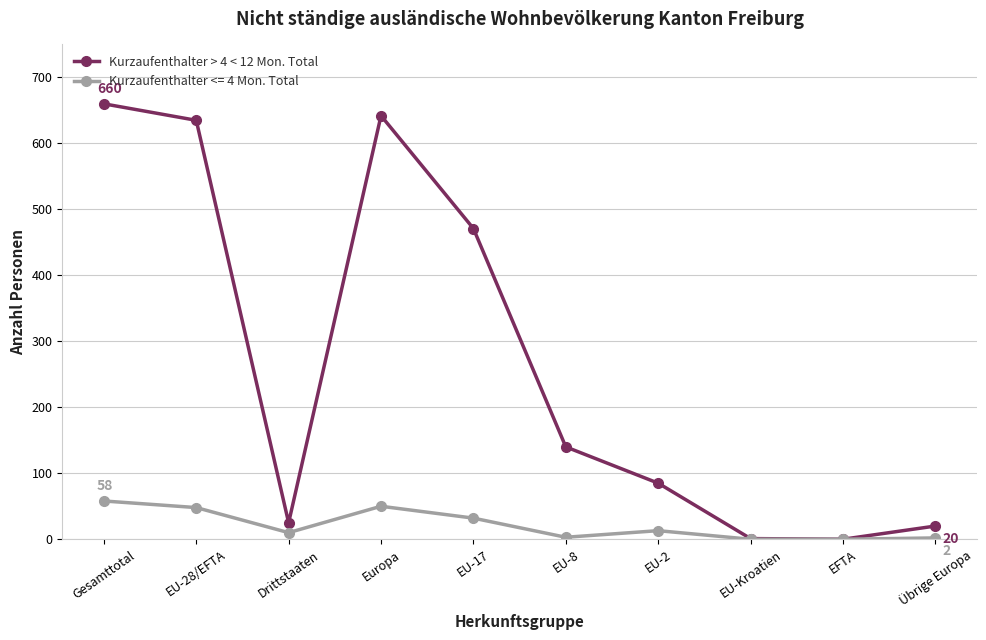

What is the label of the 4th point from the left?

Europa